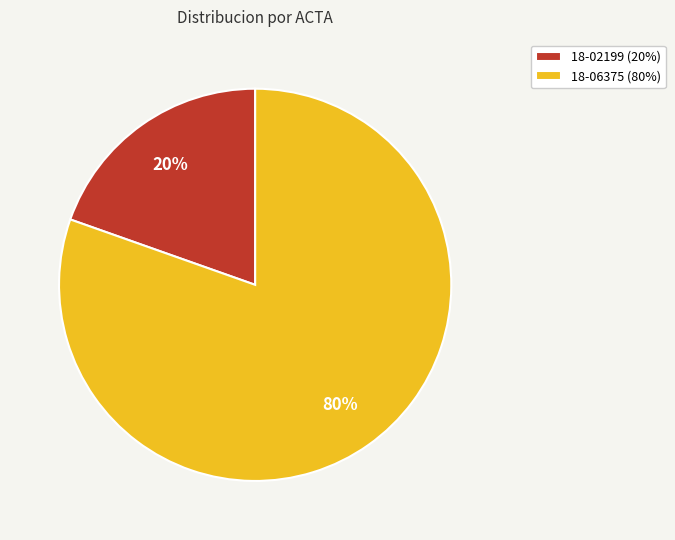

Which has a higher value, 18-06375 or 18-02199?

18-06375